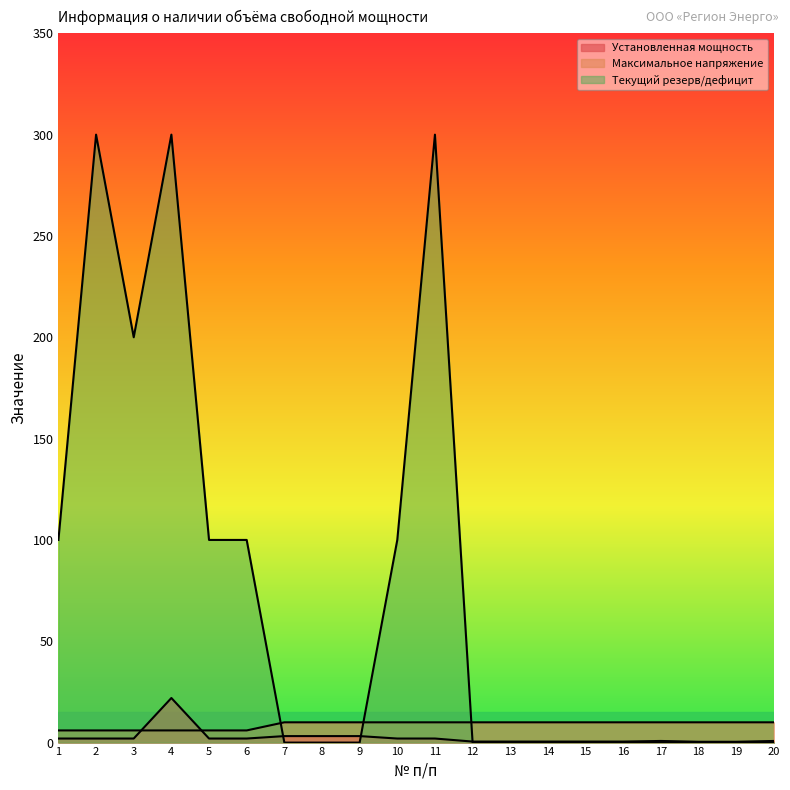

What is the sum of all Максимальное напряжение values?

176.0